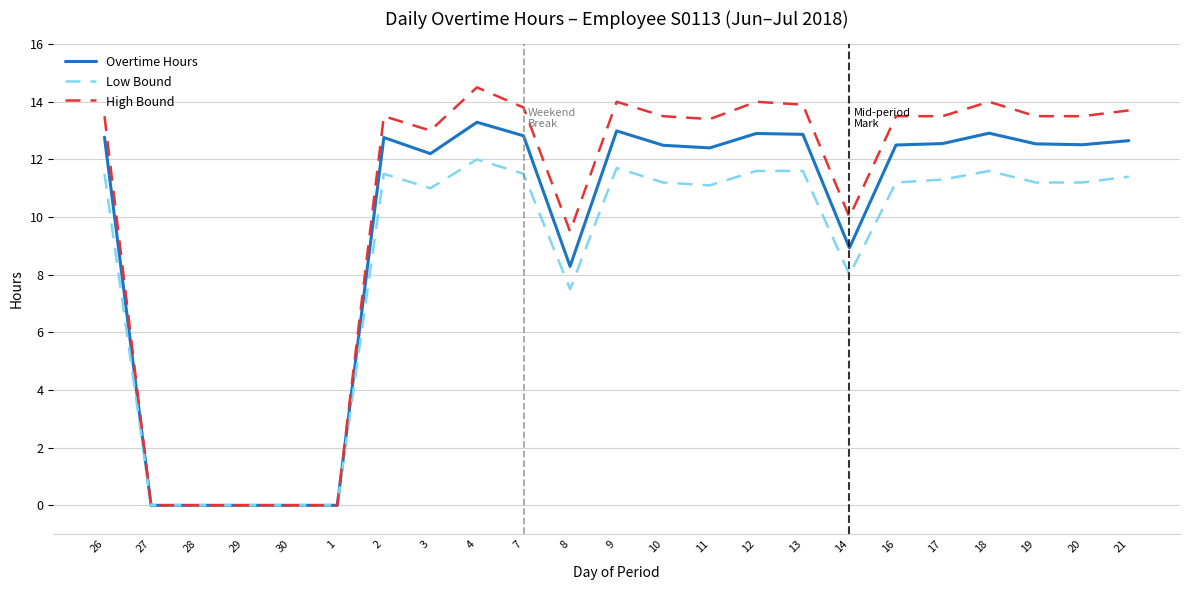

Rank the series at 9 from lowest to highest value.

Low Bound, Overtime Hours, High Bound